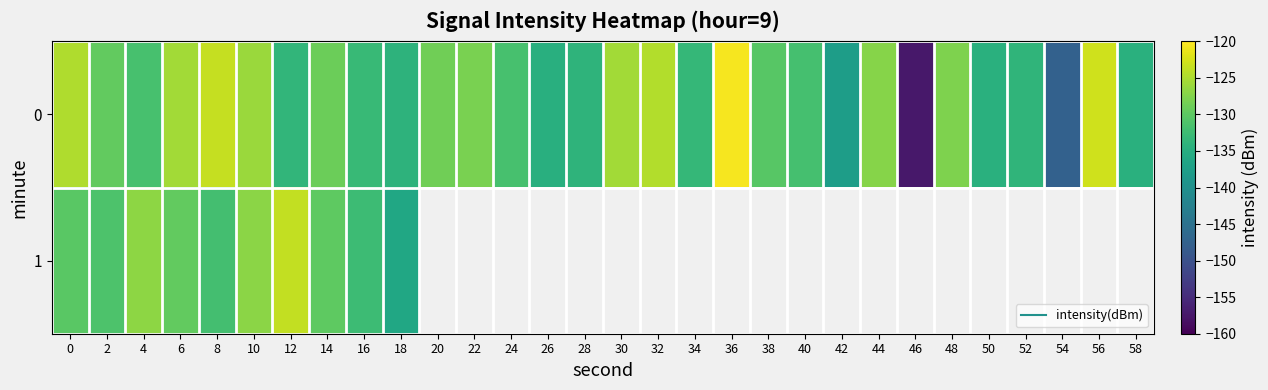

Is it true that 0 equals -92.2 at 42?

False